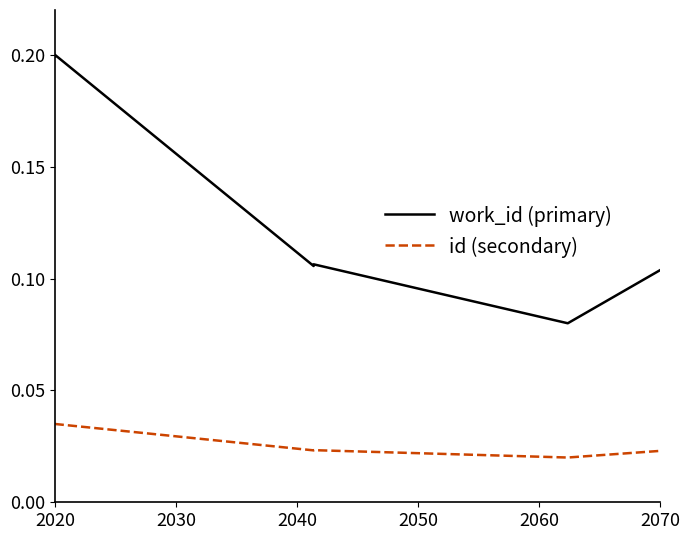

Rank the series by their maximum value, from lowest to highest.

id (secondary), work_id (primary)